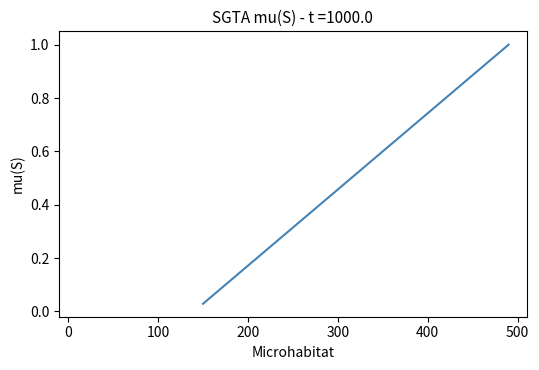

True or false: there are more than 0 points higher than both neighbors.

False